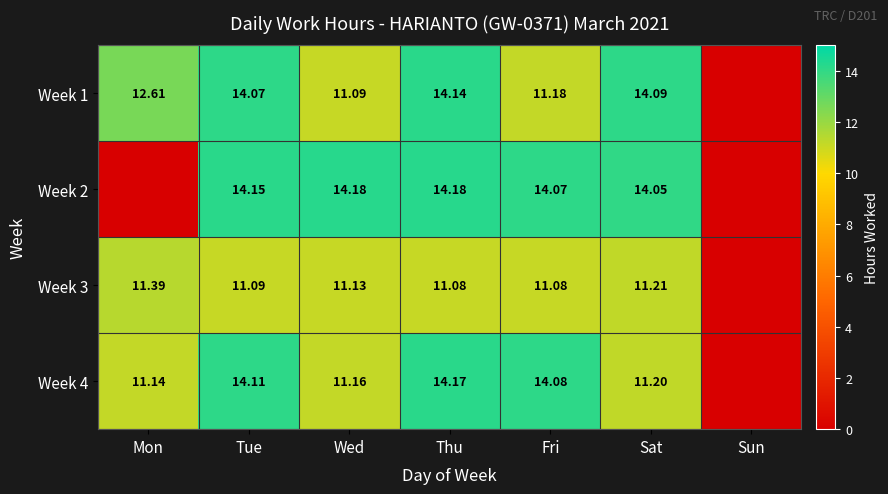

Is the value of Week 2 at Wed greater than the value of Week 4 at Thu?

Yes